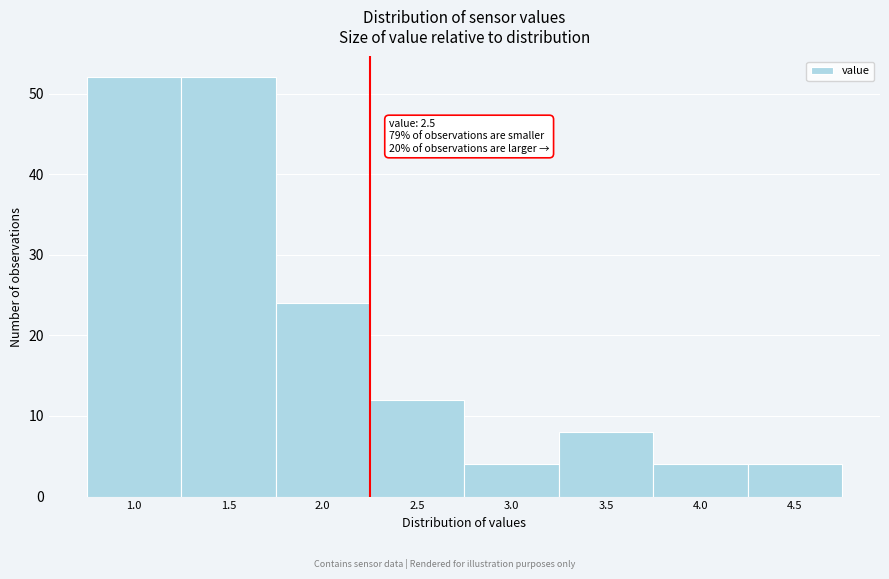

Reading left to right, extract all data points from this chart.

52	52	24	12	4	8	4	4